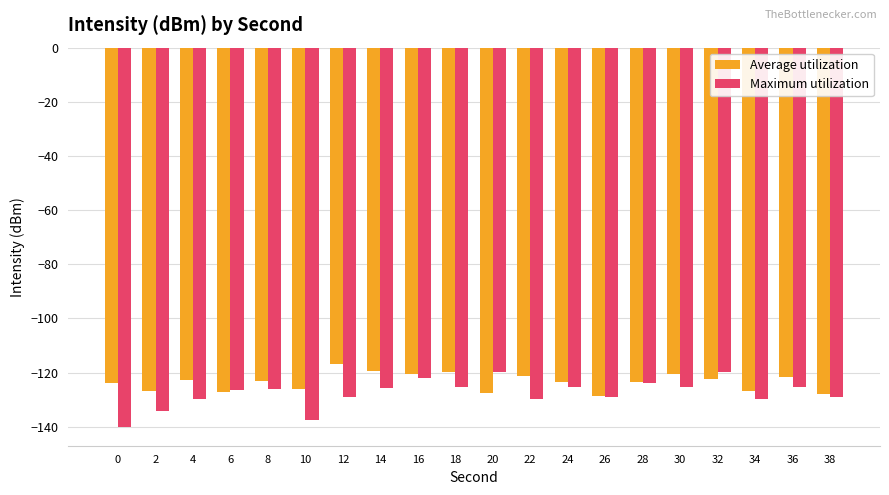

What is the maximum value for Average utilization?

-116.9